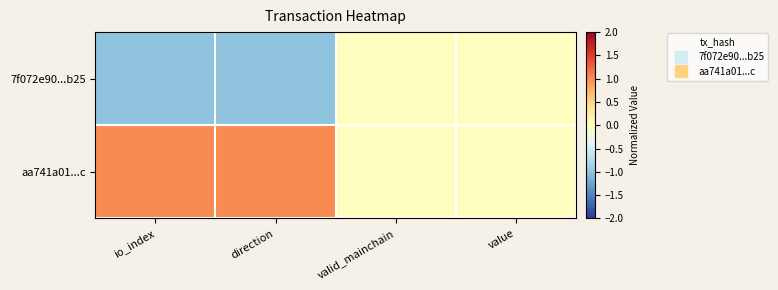

Reading left to right, extract all data points from this chart.

7f072e90...b25: io_index=-1	direction=-1	valid_mainchain=0	value=0
aa741a01...c: io_index=1	direction=1	valid_mainchain=0	value=0